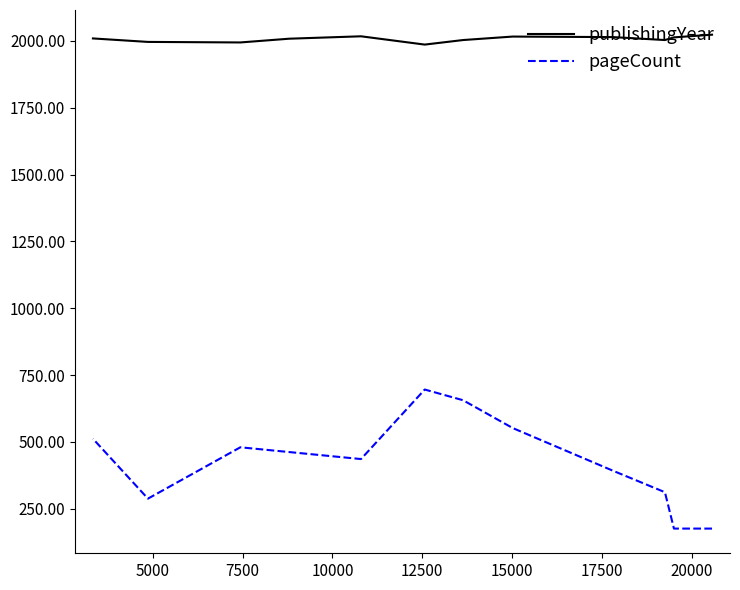

Rank the categories by value from lowest to highest.

12570, 7439, 4868, 19254, 13637, 8797, 3337, 19505, 17814, 15018, 10797, 20565